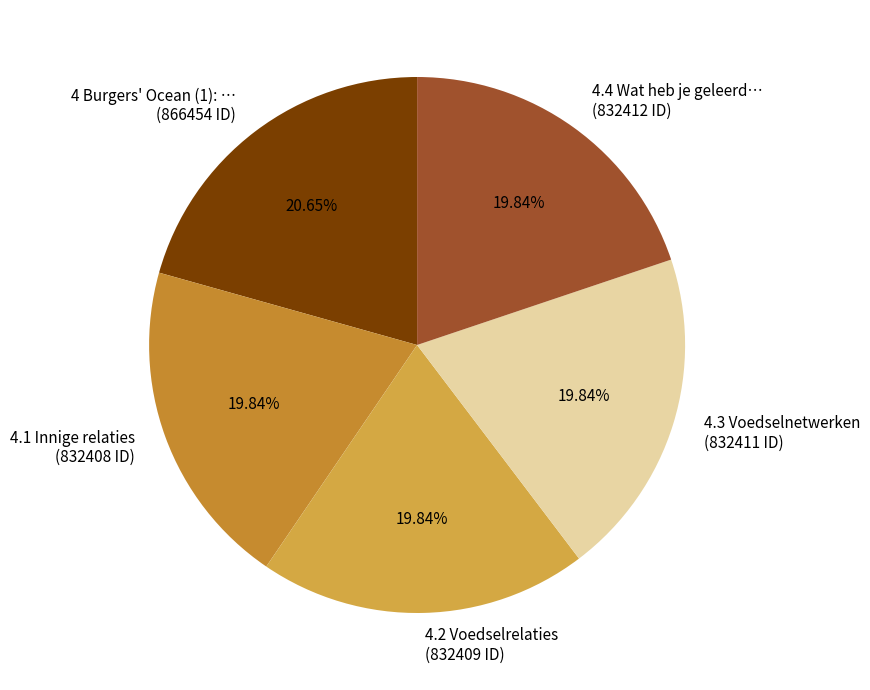

What is the ratio of the value at 4.4 Wat heb je geleerd… (832412 ID) to the value at 4.1 Innige relaties (832408 ID)?

1.0